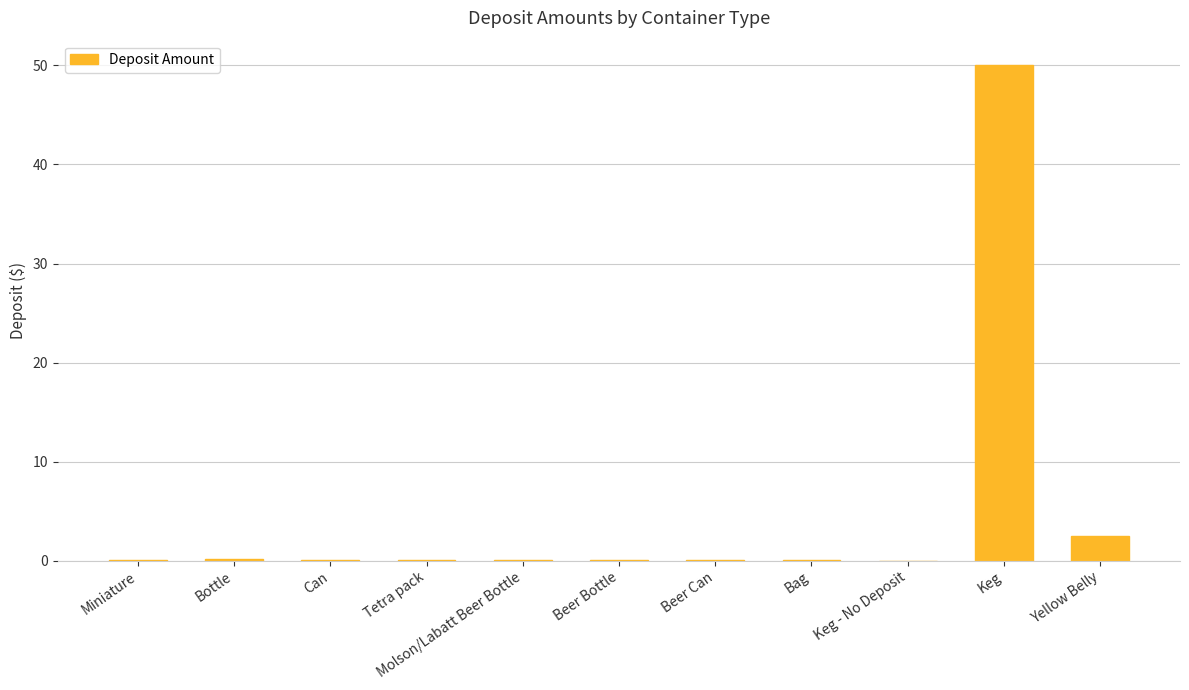

What is the greatest value displayed?

50.0